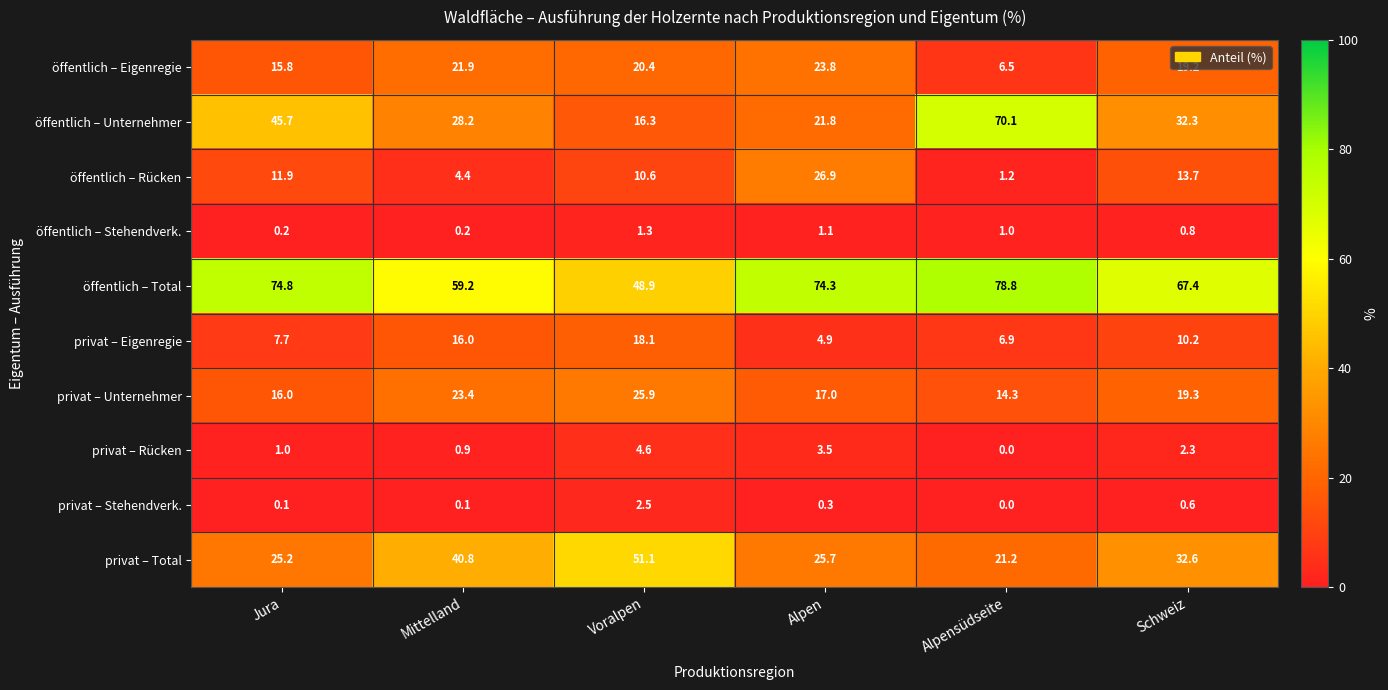

Which series has the widest spread of values?

öffentlich – Unternehmer